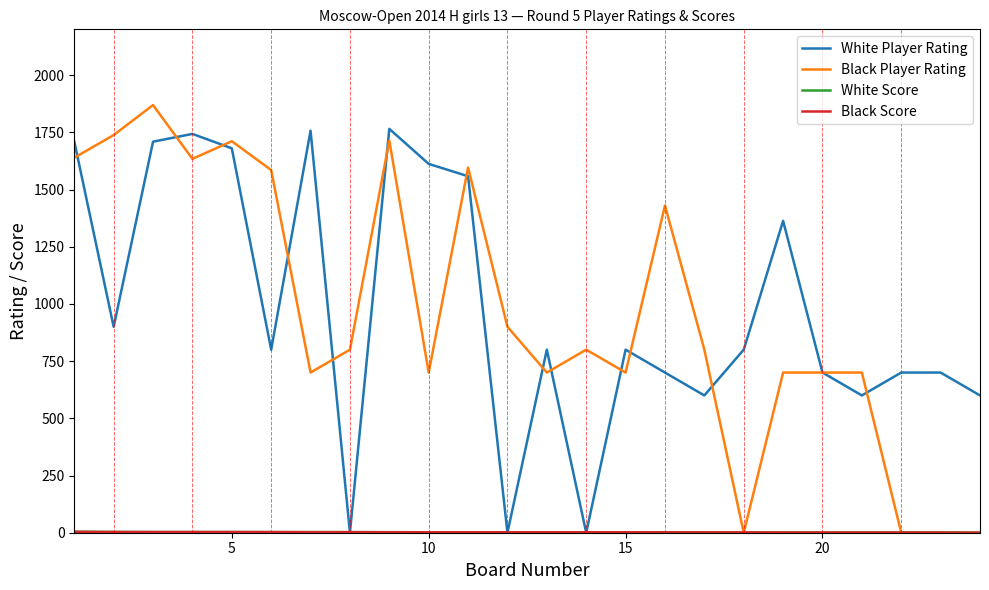

Which series has the largest range (max minus min)?

Black Player Rating